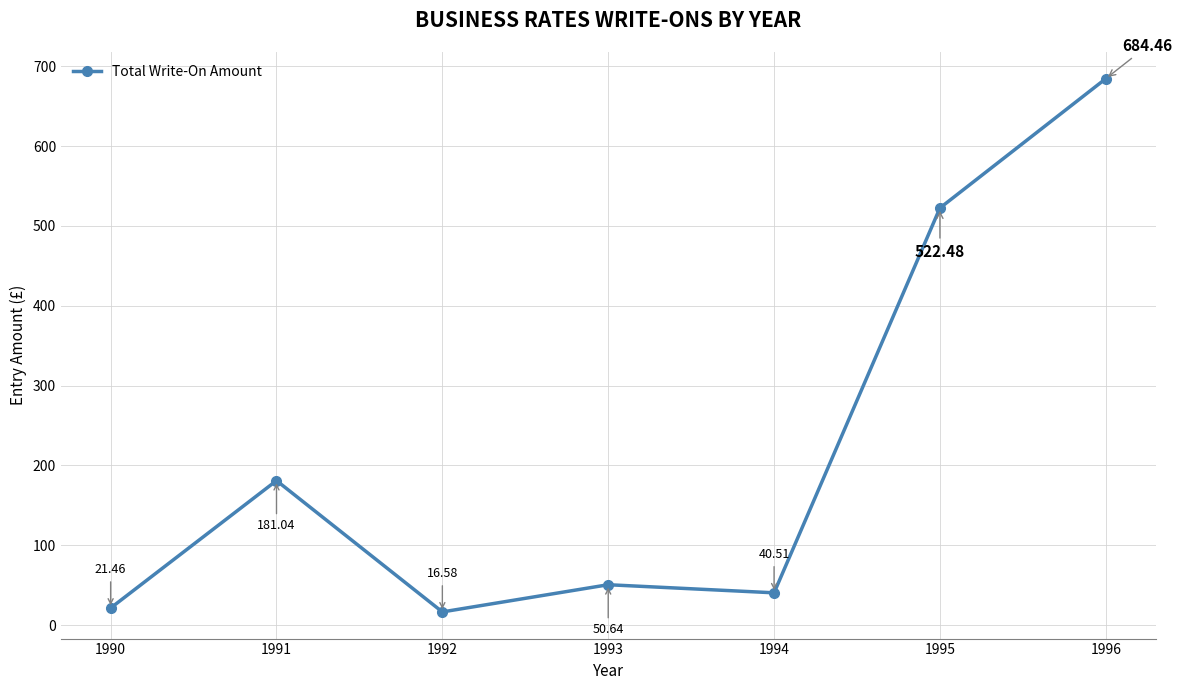

What is the smallest value displayed?

16.6